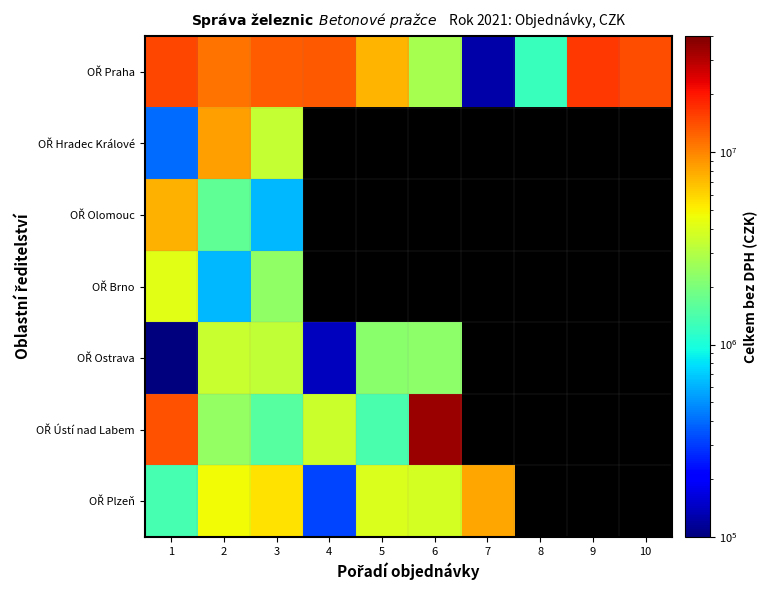

Which label corresponds to the smallest value in the chart?

1